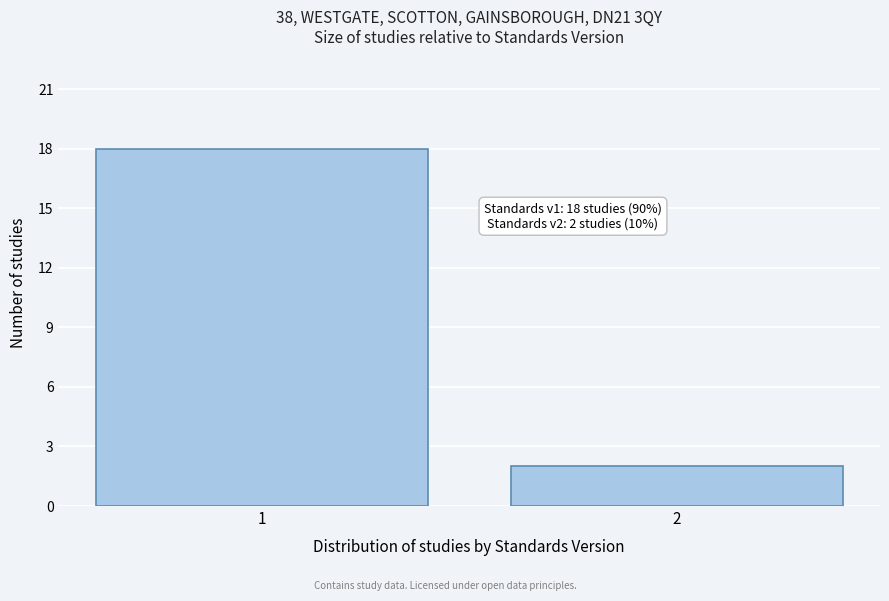

Reading left to right, extract all data points from this chart.

18	2